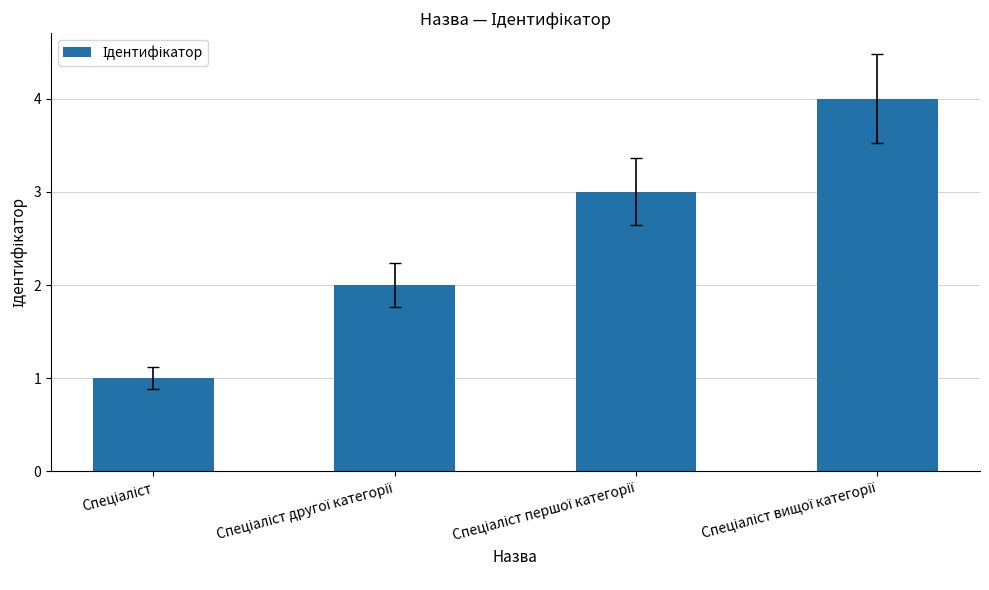

What is the difference between the maximum and minimum values?

3